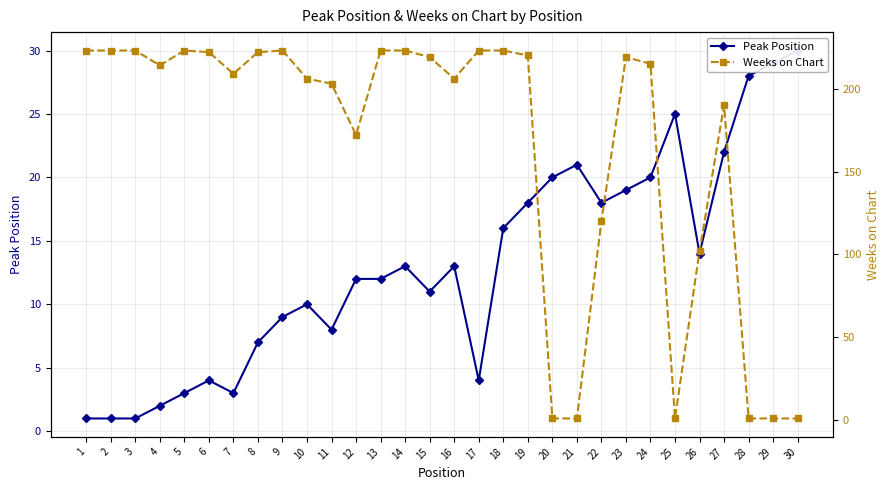

Which category has the lowest value across all series?

1